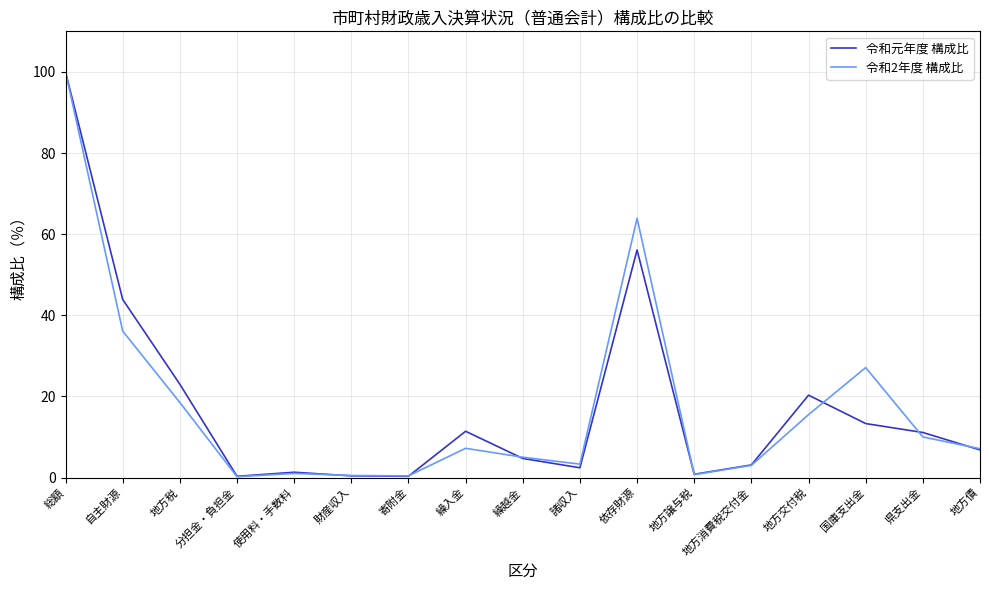

Rank the series at 国庫支出金 from highest to lowest value.

令和2年度 構成比, 令和元年度 構成比